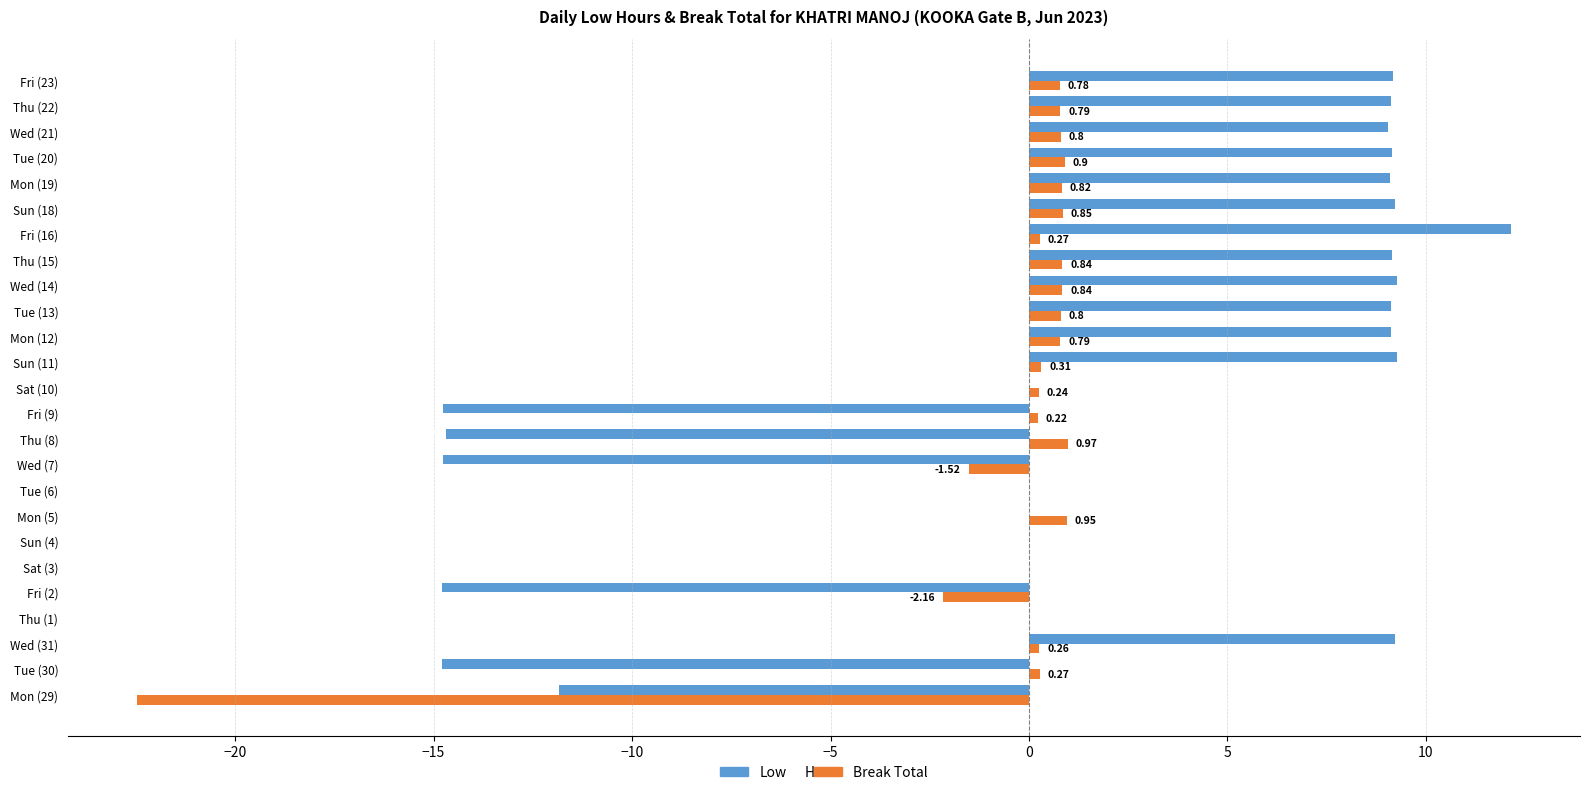

How many distinct data groups are displayed?

2